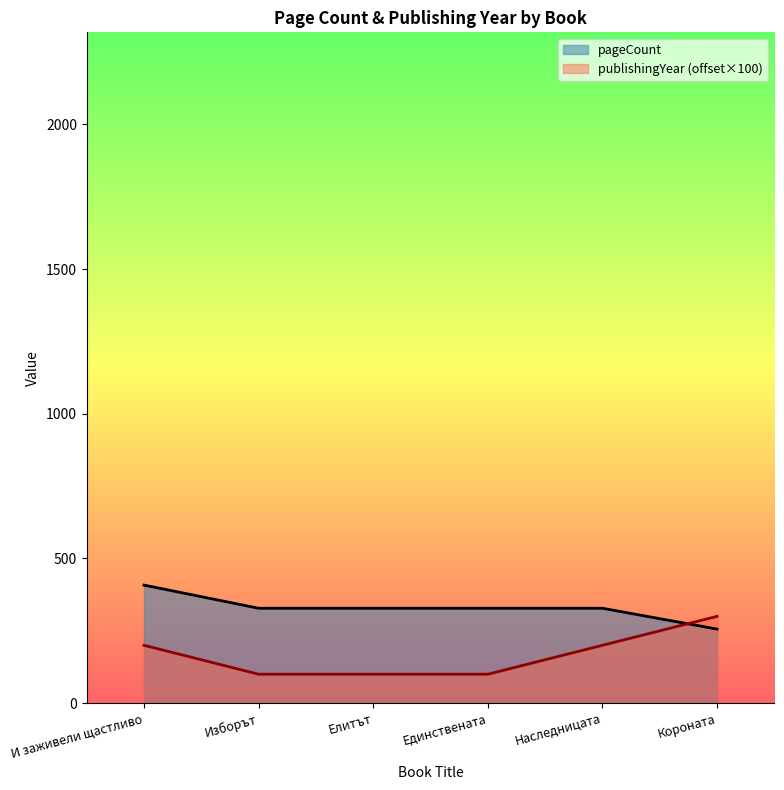

Which series has the widest spread of values?

publishingYear (offset×100)